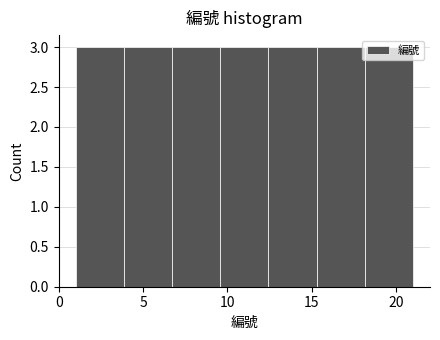

What is the height of the bar covering 18.0 to 21.0 on the x-axis? Neither the bar edges nor the heights are printed on the chart, so give them approximately, as read against the axes.

3